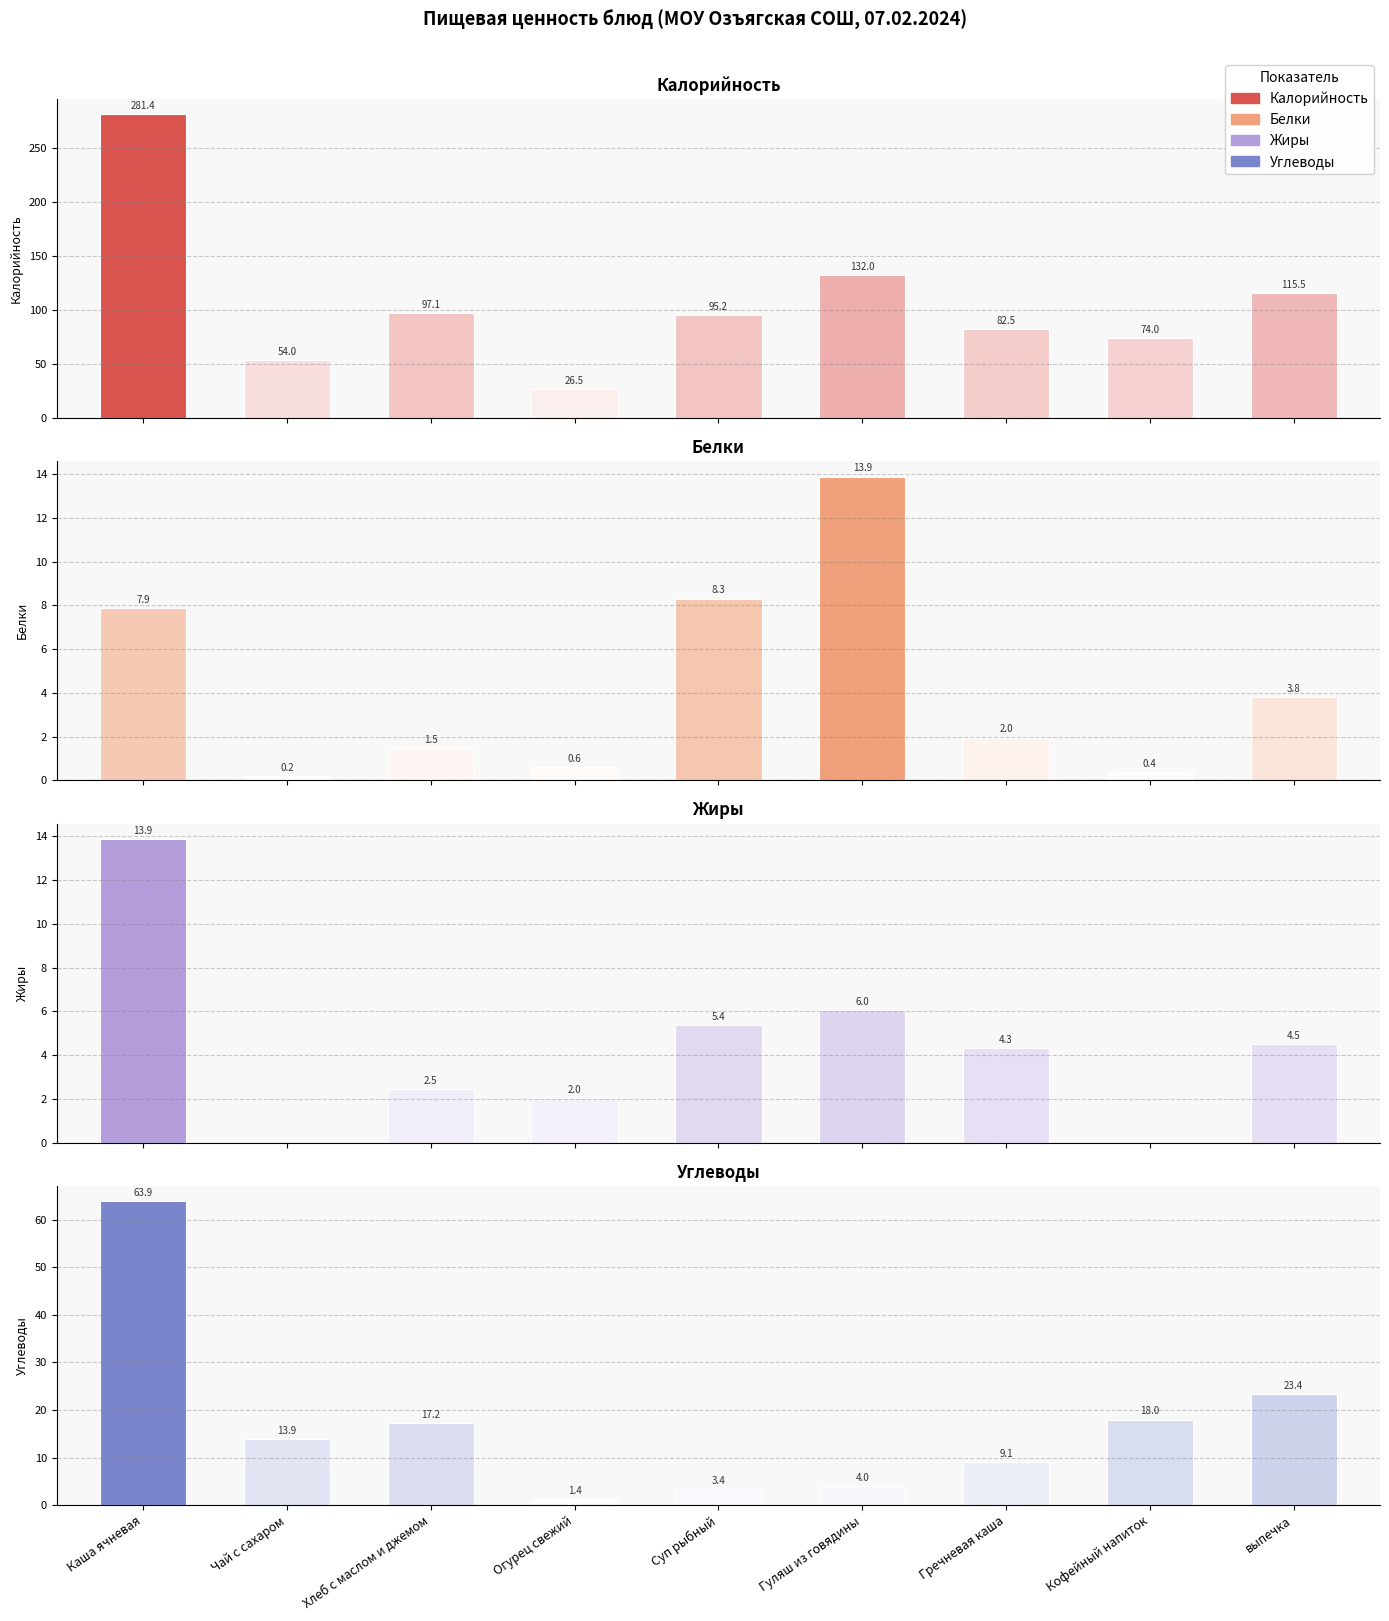

The Углеводы series shows 5.4 at Суп рыбный. True or false?

False